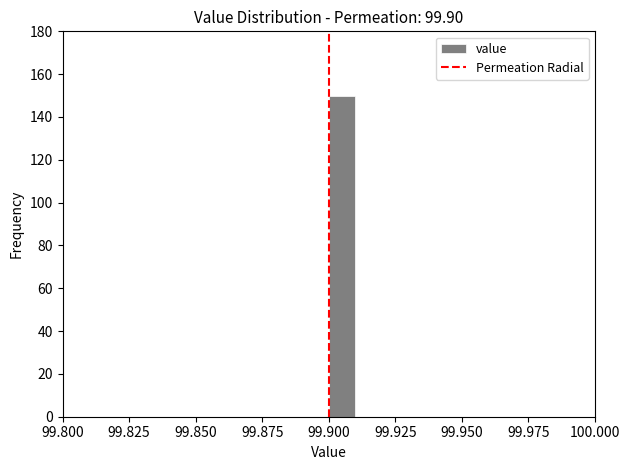

Read against the x-axis, roughly where is the centre of the tallest bar?

99.905